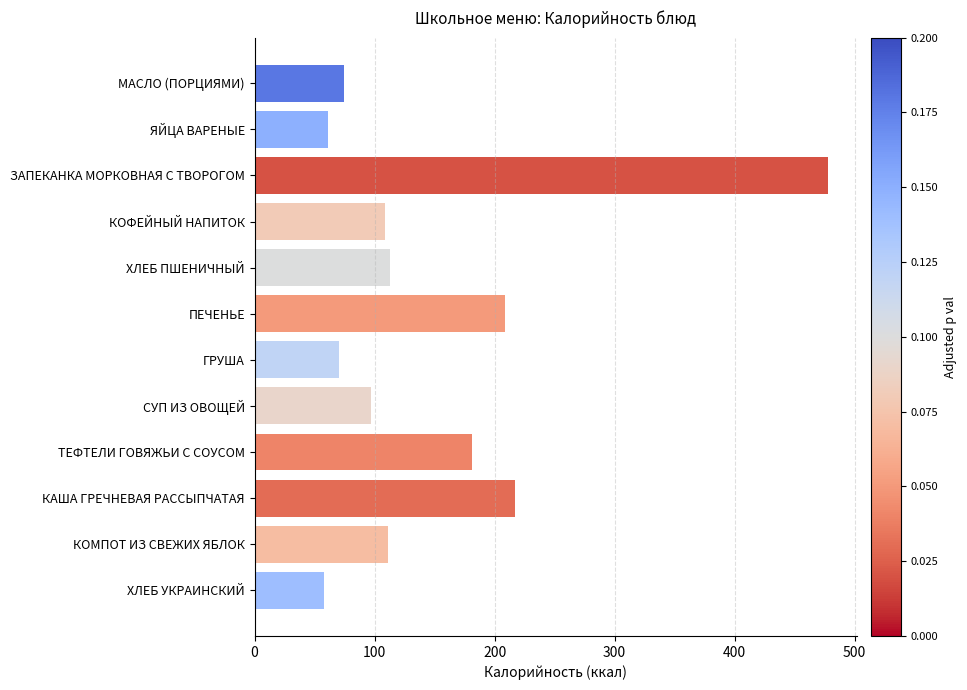

What is the value of the 10th bar from the top?

216.7